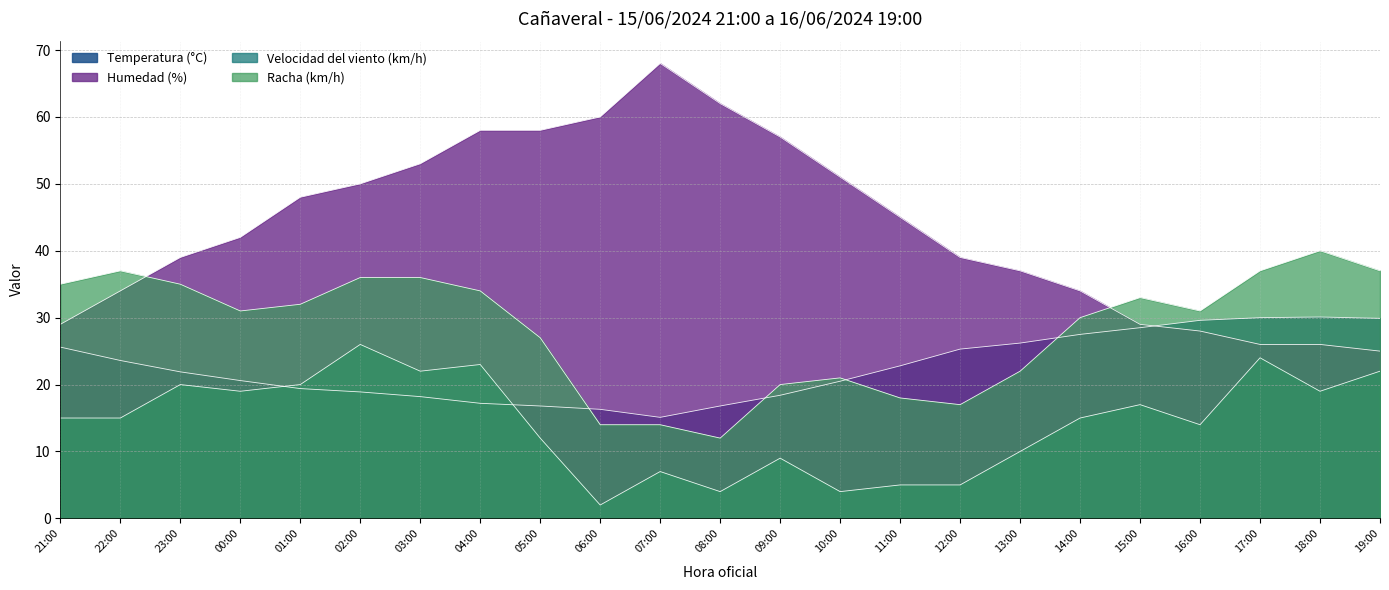

Rank the series by their average value, from highest to lowest.

Humedad (%), Racha (km/h), Temperatura (°C), Velocidad del viento (km/h)